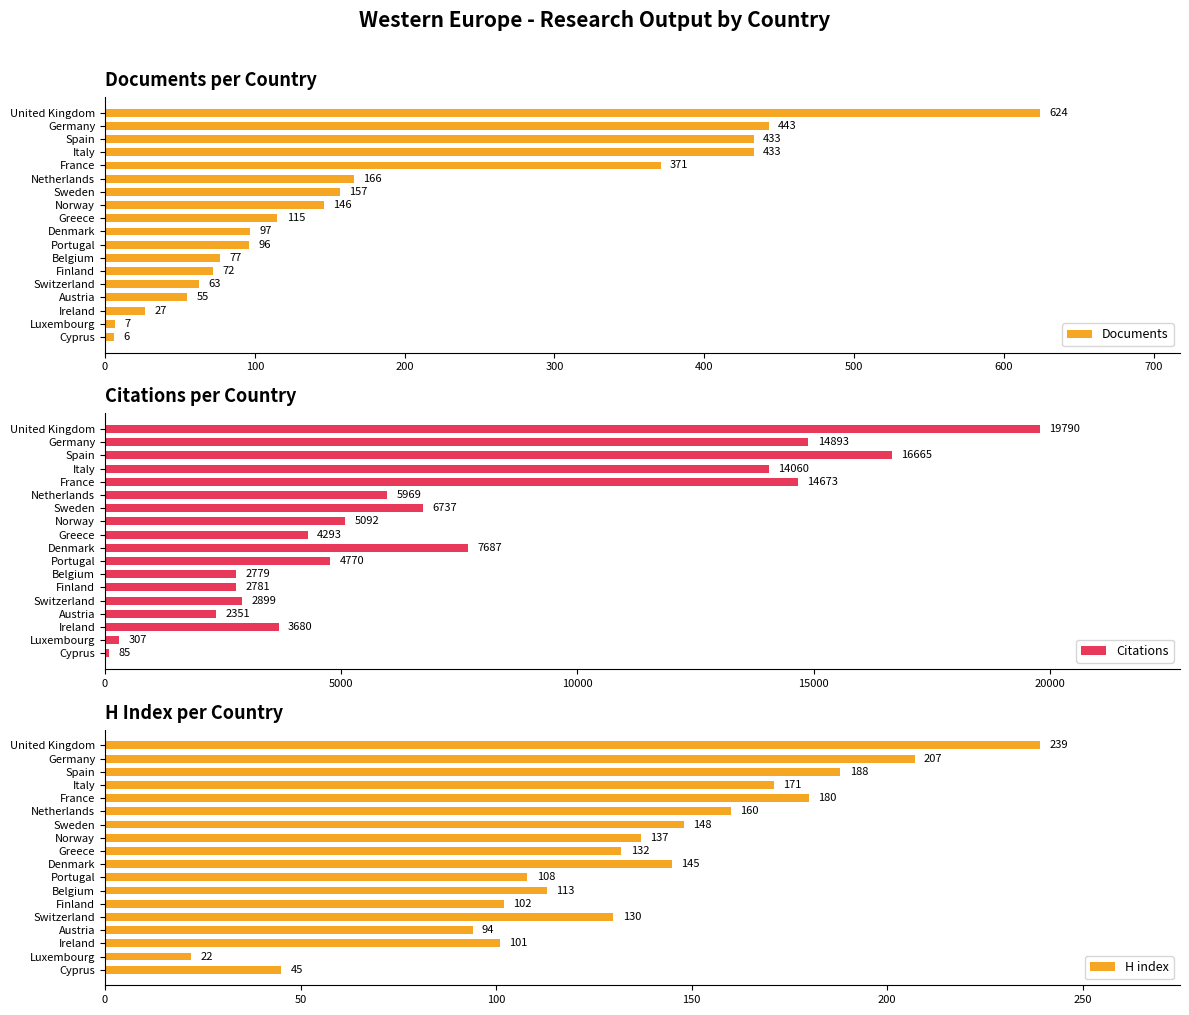

What is the maximum value shown in the chart?

19790